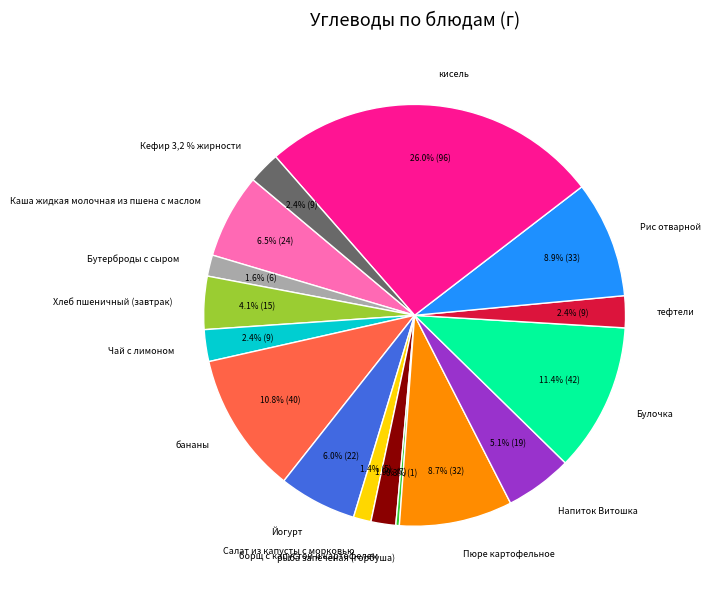

Which category has the smallest portion of the pie?

рыба запеченая (горбуша)